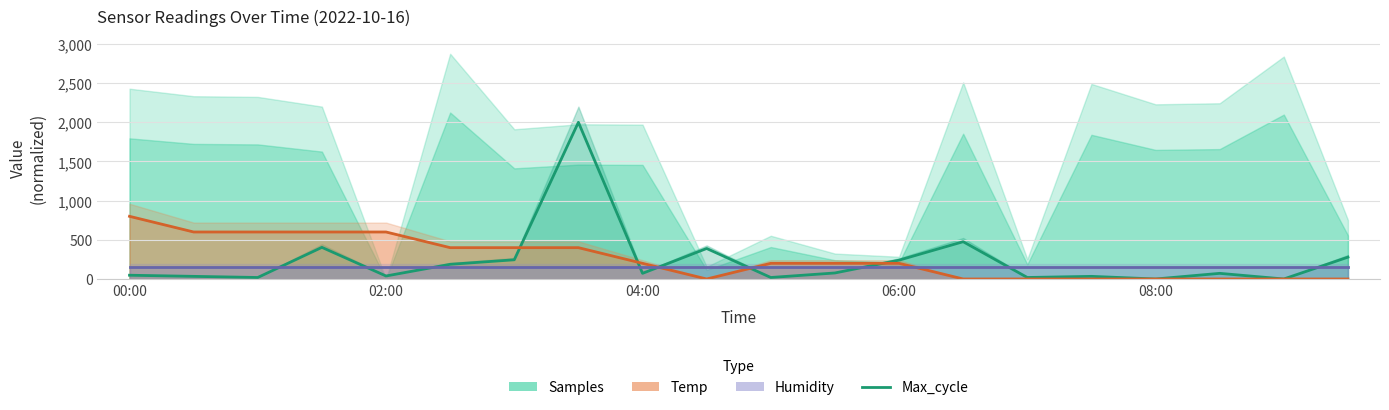

What is the value of the Humidity point at the 13th from the left?

150.0